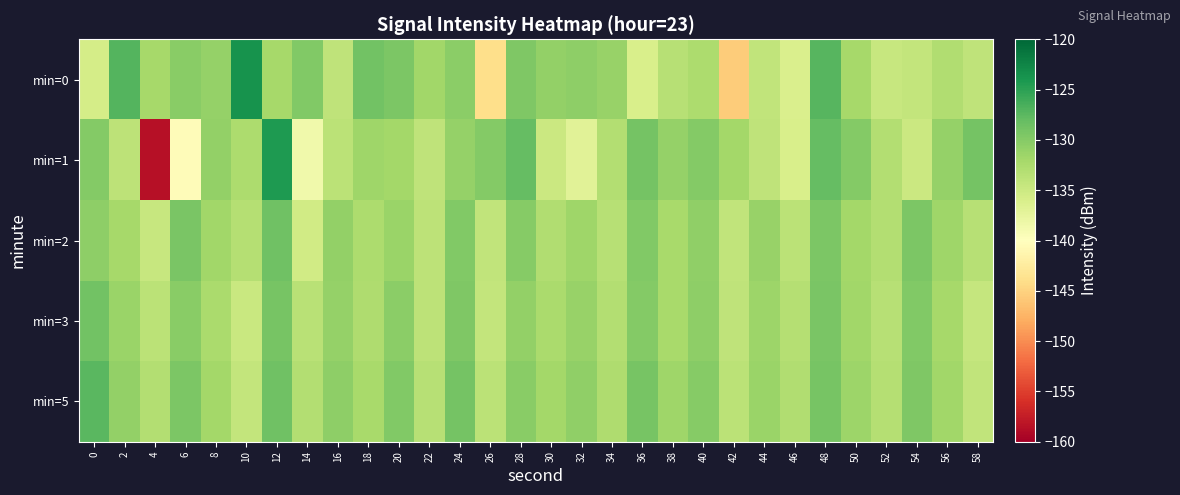

Reading left to right, list all the values displayed in this chart.

min=0: 0=-135.7	2=-127.1	4=-132.1	6=-130.3	8=-131.1	10=-123.6	12=-132.1	14=-129.8	16=-134.0	18=-128.8	20=-129.4	22=-131.8	24=-130.4	26=-143.9	28=-129.6	30=-130.9	32=-130.6	34=-131.1	36=-136.0	38=-133.3	40=-132.6	42=-145.5	44=-134.2	46=-136.1	48=-127.3	50=-132.0	52=-134.7	54=-134.3	56=-132.9	58=-134.0
min=1: 0=-130.0	2=-133.8	4=-158.5	6=-140.4	8=-130.9	10=-132.6	12=-124.3	14=-138.5	16=-133.7	18=-131.6	20=-132.0	22=-134.0	24=-131.0	26=-130.0	28=-128.0	30=-135.0	32=-137.0	34=-133.0	36=-129.0	38=-131.0	40=-130.0	42=-132.0	44=-134.0	46=-136.0	48=-128.0	50=-130.0	52=-133.0	54=-135.0	56=-131.0	58=-129.0
min=2: 0=-130.5	2=-132.1	4=-134.6	6=-129.3	8=-131.8	10=-133.2	12=-128.7	14=-135.4	16=-130.9	18=-132.6	20=-131.4	22=-133.8	24=-129.7	26=-134.2	28=-130.1	30=-132.9	32=-131.6	34=-133.4	36=-129.8	38=-132.3	40=-130.7	42=-134.1	44=-131.2	46=-133.6	48=-129.5	50=-131.9	52=-133.1	54=-129.4	56=-131.7	58=-133.3
min=3: 0=-128.9	2=-131.3	4=-133.7	6=-130.2	8=-132.4	10=-134.8	12=-129.1	14=-133.5	16=-131.0	18=-132.8	20=-130.4	22=-133.9	24=-129.6	26=-134.3	28=-130.8	30=-132.5	32=-131.1	34=-133.0	36=-129.9	38=-132.2	40=-130.6	42=-134.0	44=-131.5	46=-133.2	48=-129.3	50=-131.8	52=-133.4	54=-129.7	56=-132.1	58=-134.5
min=5: 0=-127.5	2=-130.8	4=-133.1	6=-129.4	8=-131.9	10=-134.3	12=-128.6	14=-133.0	16=-130.5	18=-132.3	20=-129.8	22=-133.4	24=-129.0	26=-133.7	28=-130.3	30=-132.0	32=-130.7	34=-132.8	36=-129.2	38=-131.7	40=-130.1	42=-133.6	44=-131.3	46=-132.9	48=-129.1	50=-131.5	52=-133.2	54=-129.6	56=-131.8	58=-134.1